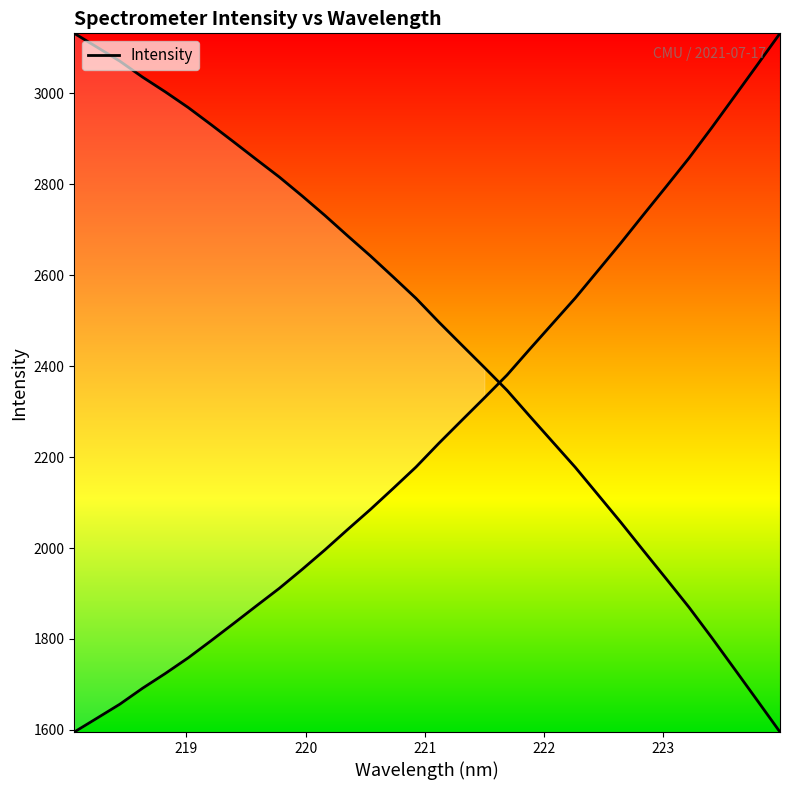

What is the label of the 27th point from the right?

223